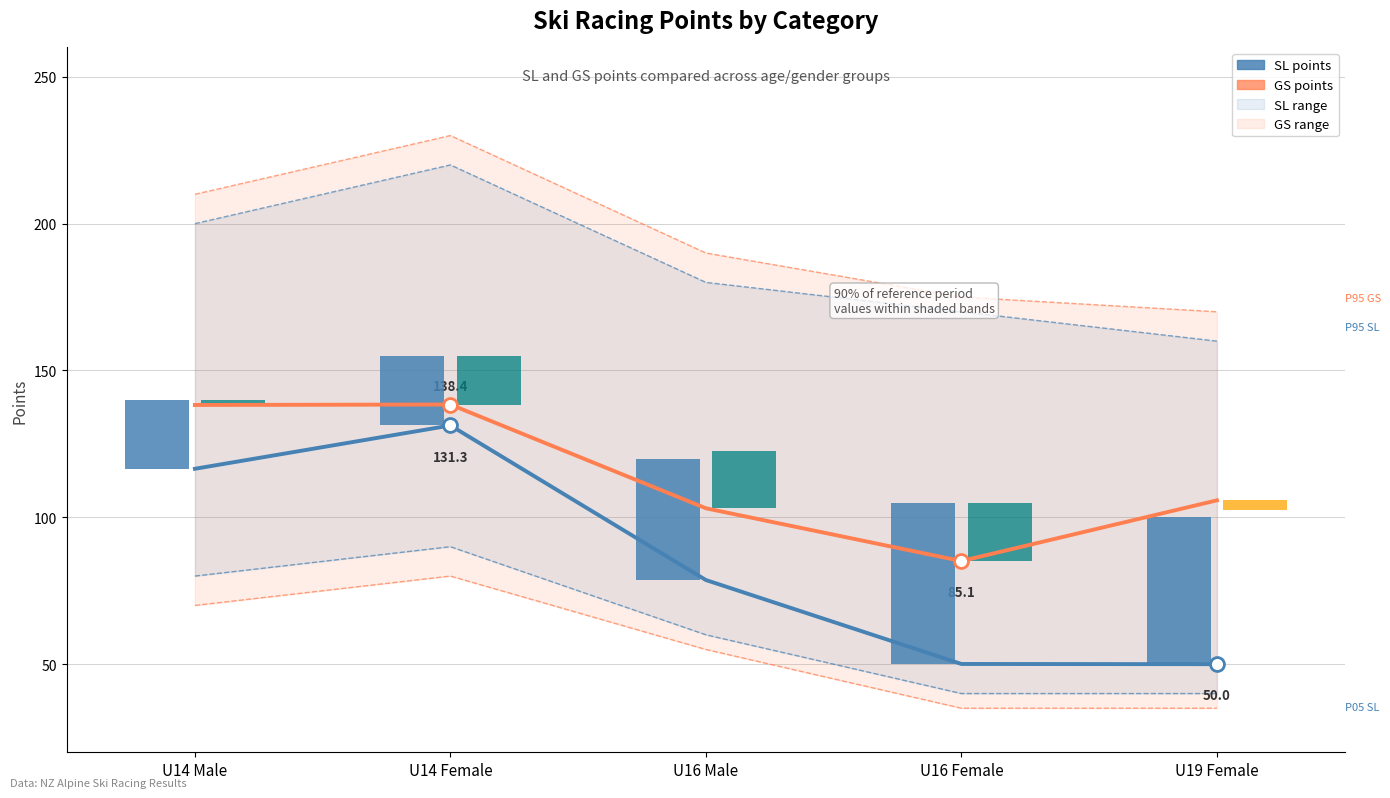

How many distinct data groups are displayed?

2